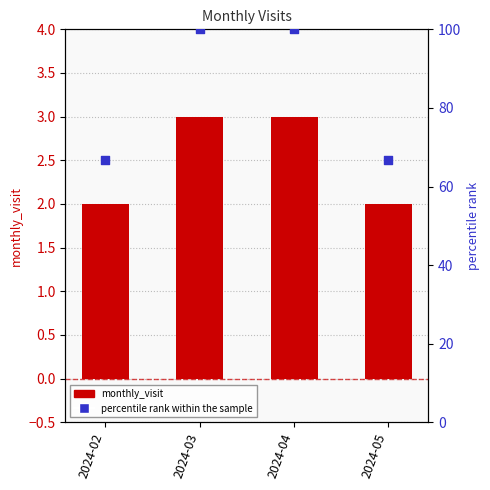

Which series contains the highest Y value?

percentile rank within the sample